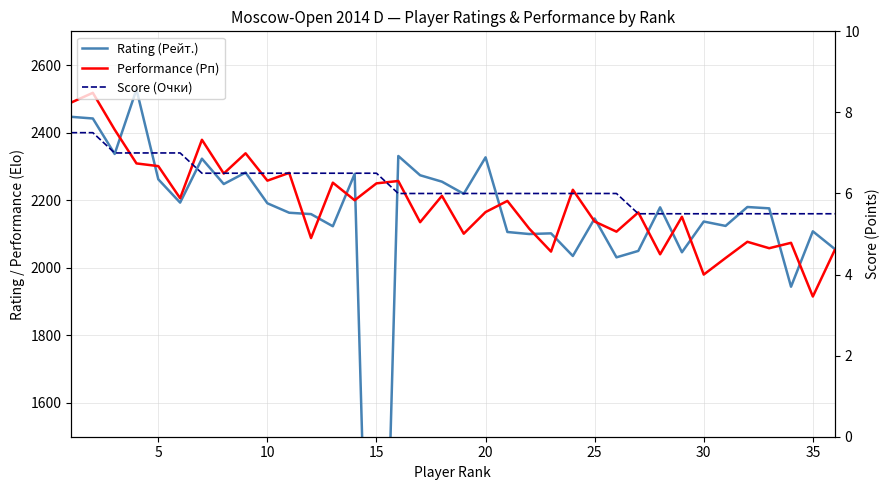

What are all the series names shown in the legend?

Rating (Рейт.), Performance (Рп), Score (Очки)